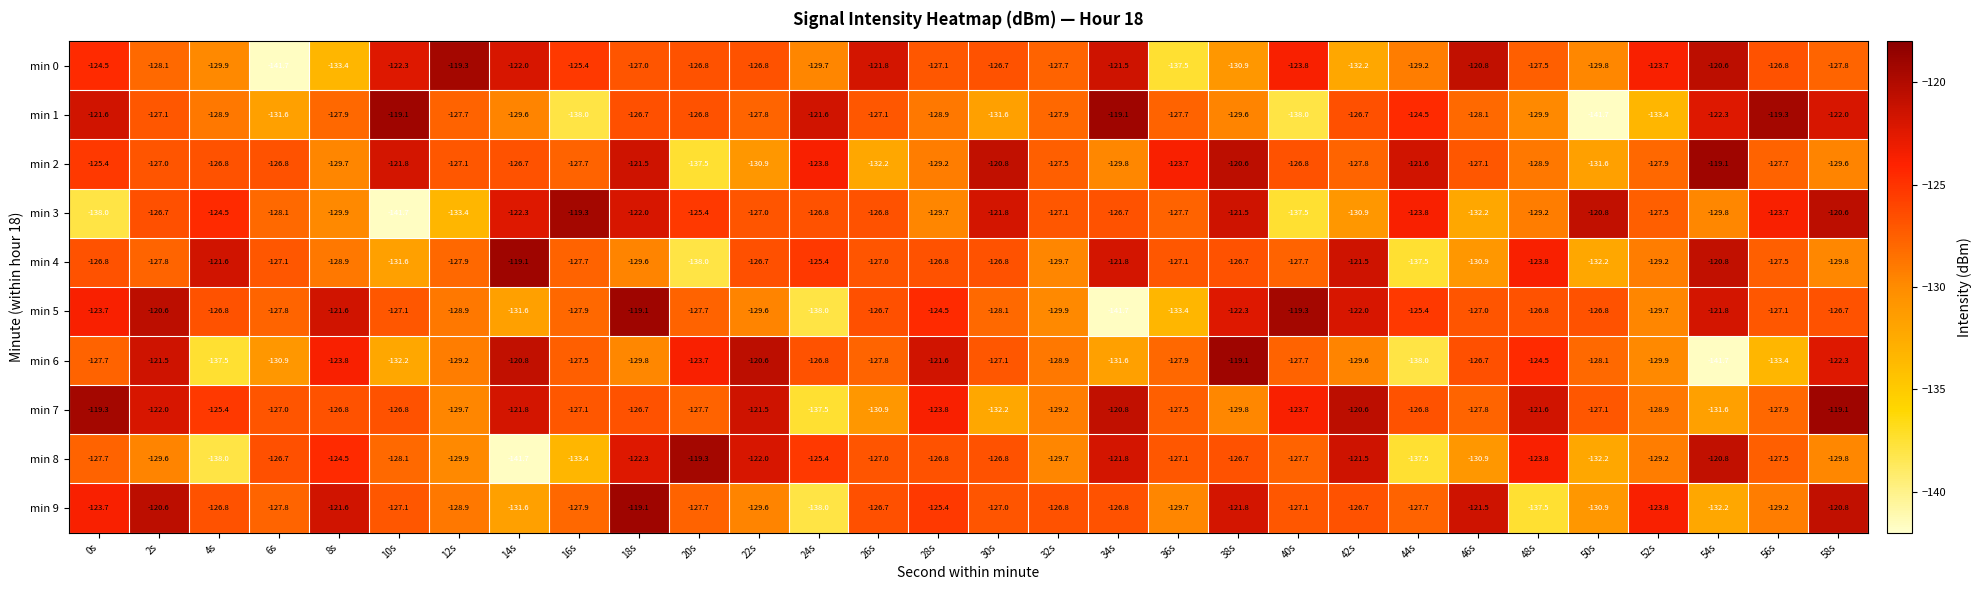

Between 18s and 38s, which series saw the biggest shift?

min 6